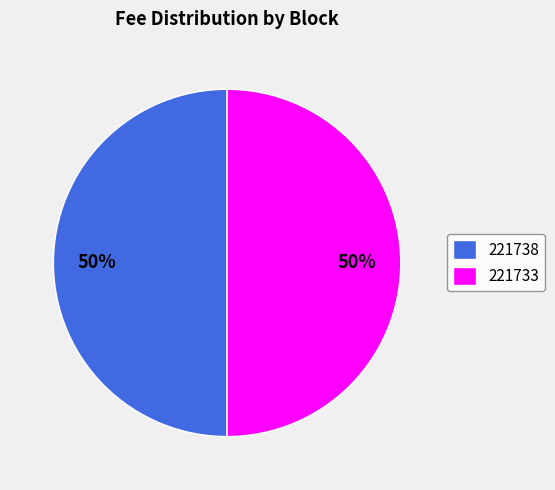

Is it true that 221733 is 59% of the pie?

False